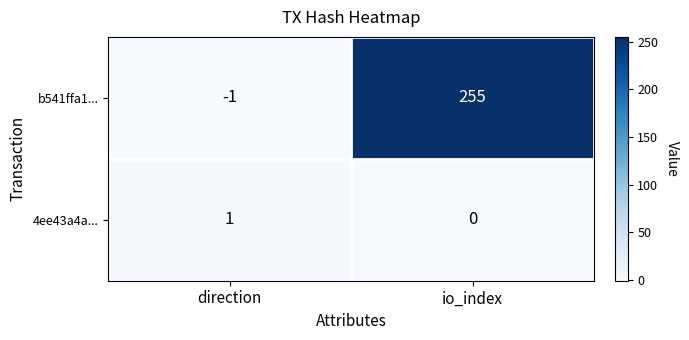

List the series in order of their peak value, highest first.

b541ffa1..., 4ee43a4a...